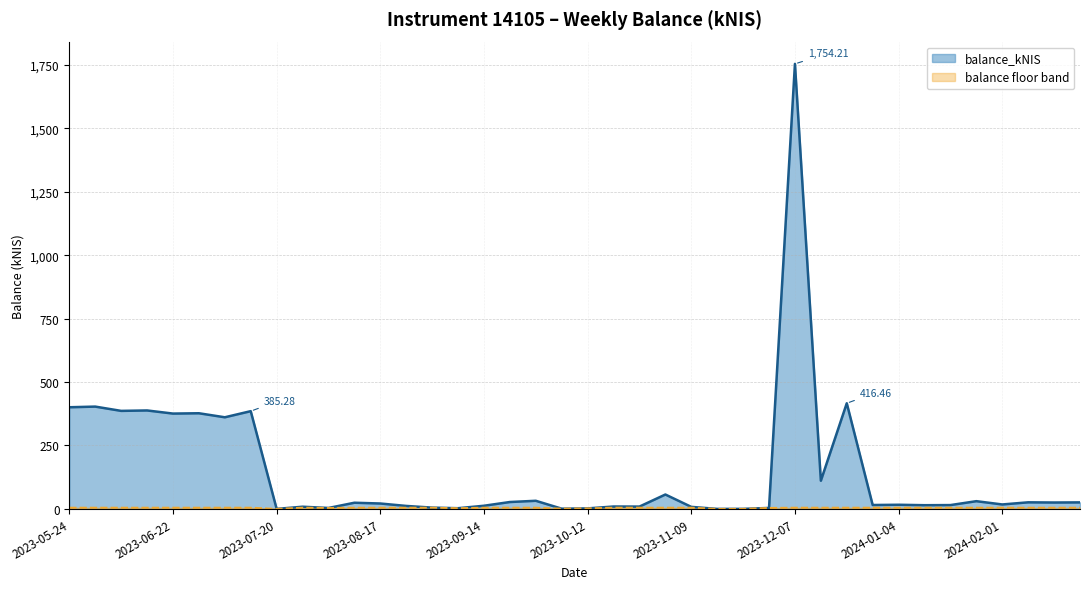

Rank the categories by value from highest to lowest.

2023-12-07, 2023-12-21, 2023-06-01, 2023-05-24, 2023-06-15, 2023-06-08, 2023-07-13, 2023-06-29, 2023-06-22, 2023-07-06, 2023-12-14, 2023-11-02, 2023-09-28, 2024-01-25, 2023-09-21, 2024-02-08, 2024-02-22, 2024-02-15, 2023-08-10, 2023-08-17, 2024-02-01, 2024-01-04, 2023-12-28, 2024-01-18, 2024-01-11, 2023-09-14, 2023-08-24, 2023-10-19, 2023-10-26, 2023-07-26, 2023-11-09, 2023-08-31, 2023-11-30, 2023-08-03, 2023-09-07, 2023-10-12, 2023-10-05, 2023-11-23, 2023-07-20, 2023-11-16